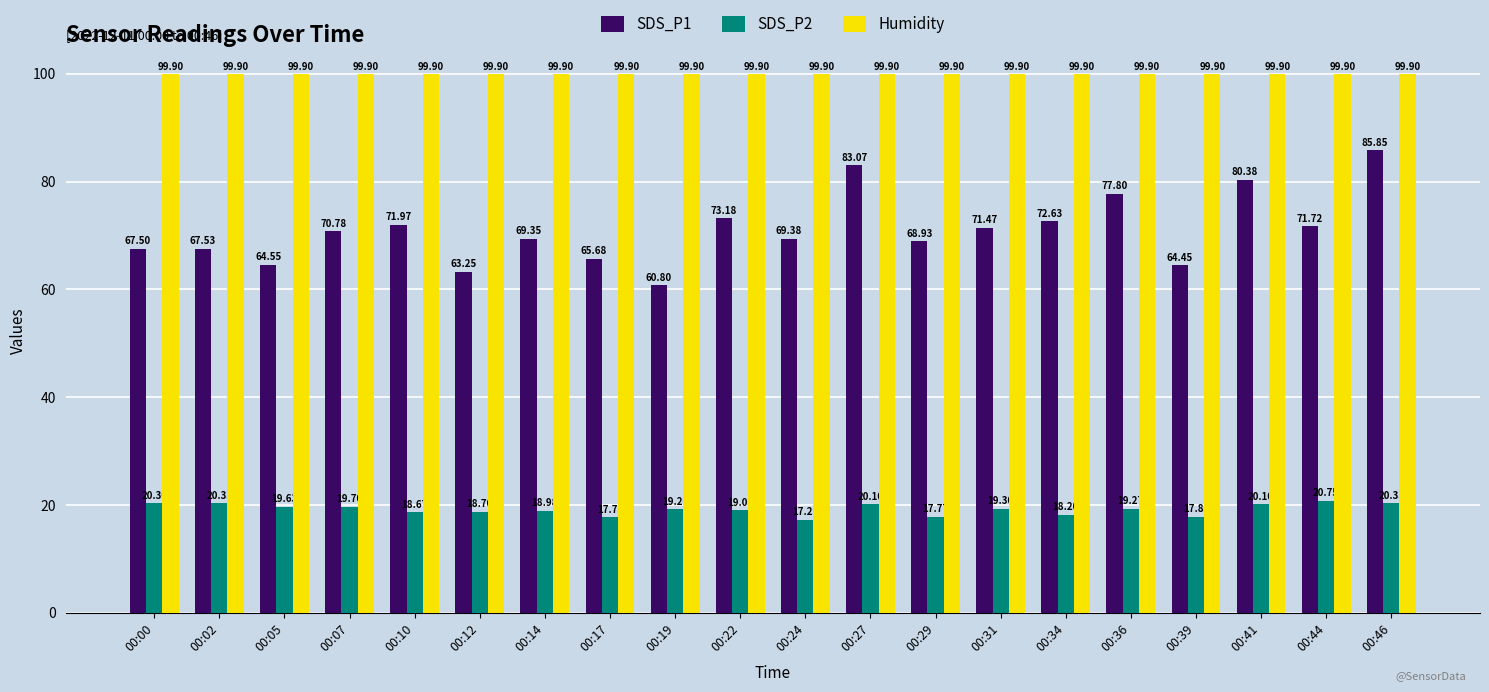

What is the total value across all series at 00:00?

187.7